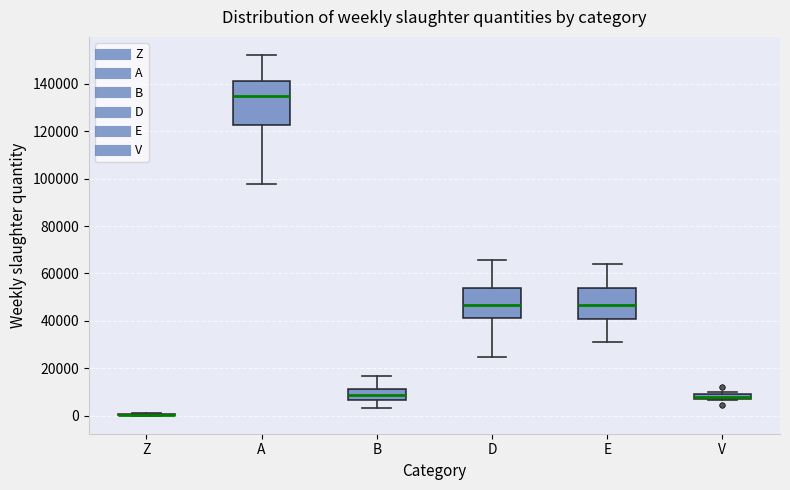

Where is the lower edge of the box for A on the y-axis? The values are not printed on the chart, so give them approximately, as read against the axis.

122000